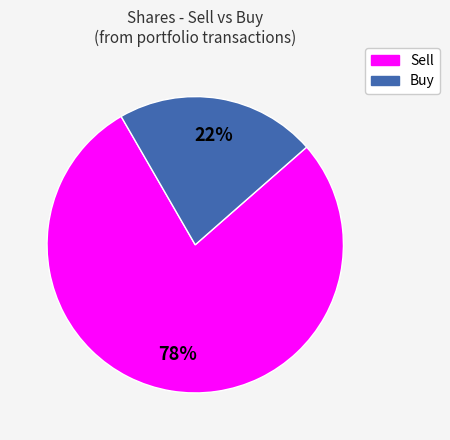

Does any single category account for the majority?

Yes